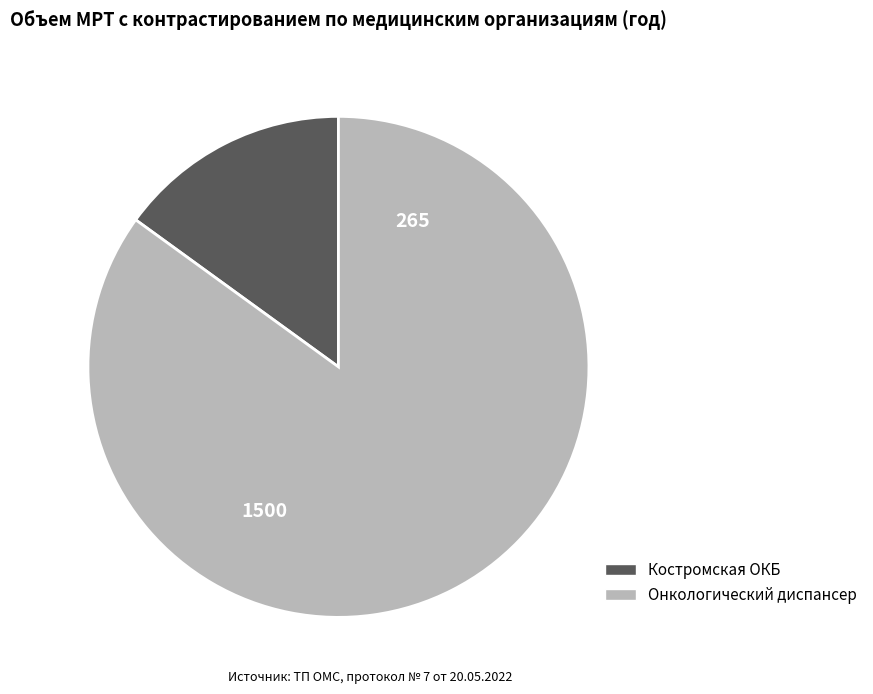

What is the largest slice in the pie chart?

Онкологический диспансер